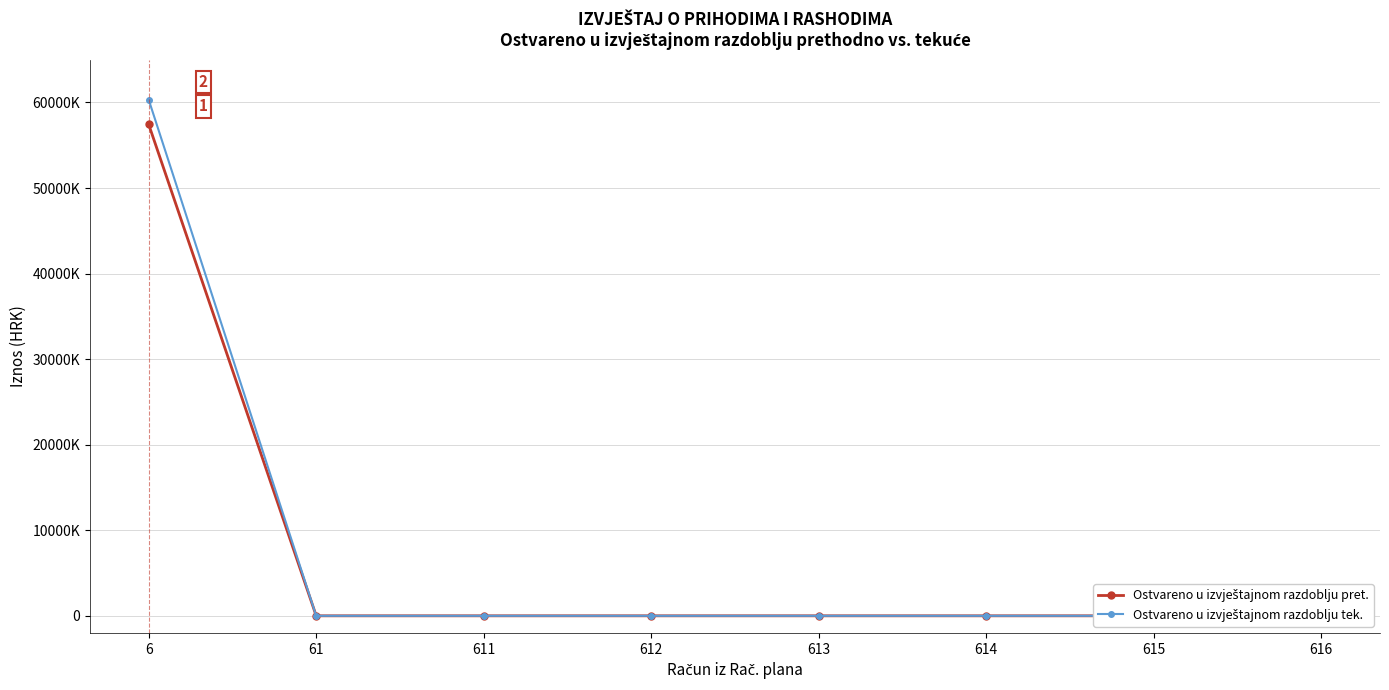

Which category has the highest value in the Ostvareno u izvještajnom razdoblju tek. series?

6